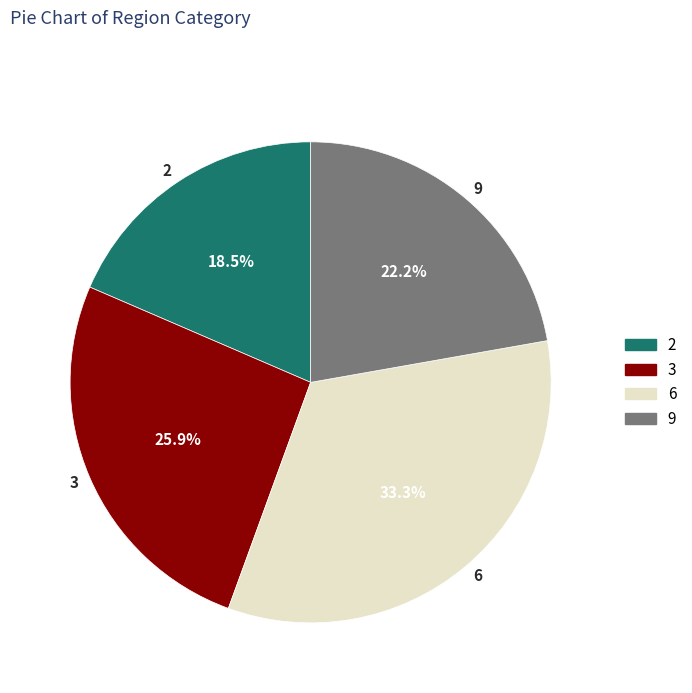

True or false: 2 accounts for 11% of the total.

False